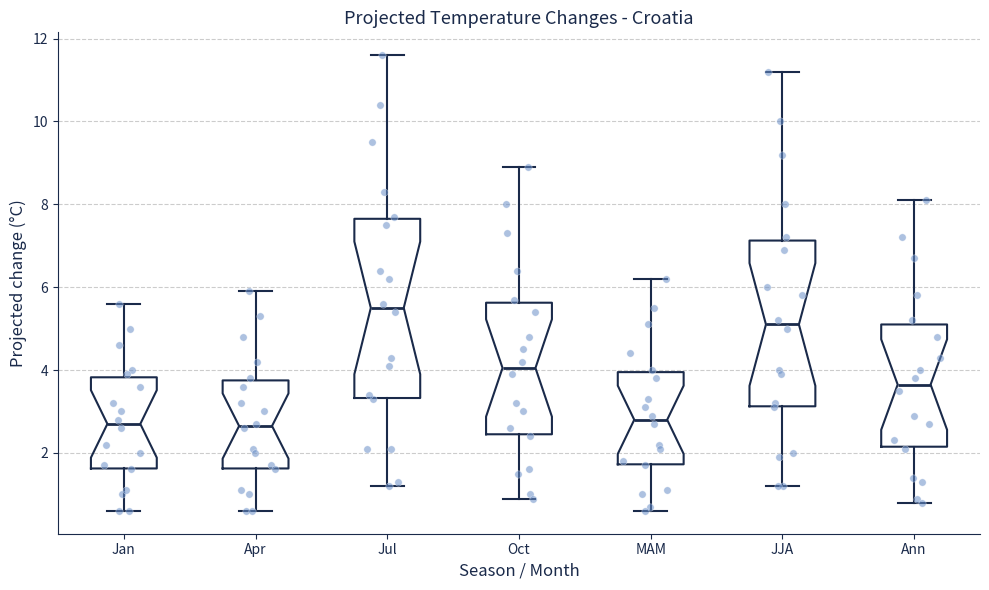

Reading left to right, read every box against the y-axis: the position of its median line, the range the box covers, and the ends of its whiskers. The values are not printed on the chart, so give them approximately, as read against the axis.

Jan: median 2.8, box 1.6 to 3.8, whiskers 0.6 to 5.6
Apr: median 2.6, box 1.6 to 3.8, whiskers 0.6 to 6.0
Jul: median 5.6, box 3.4 to 7.6, whiskers 1.2 to 11.6
Oct: median 4.0, box 2.4 to 5.6, whiskers 1.0 to 9.0
MAM: median 2.8, box 1.8 to 4.0, whiskers 0.6 to 6.2
JJA: median 5.2, box 3.2 to 7.2, whiskers 1.2 to 11.2
Ann: median 3.6, box 2.2 to 5.2, whiskers 0.8 to 8.2